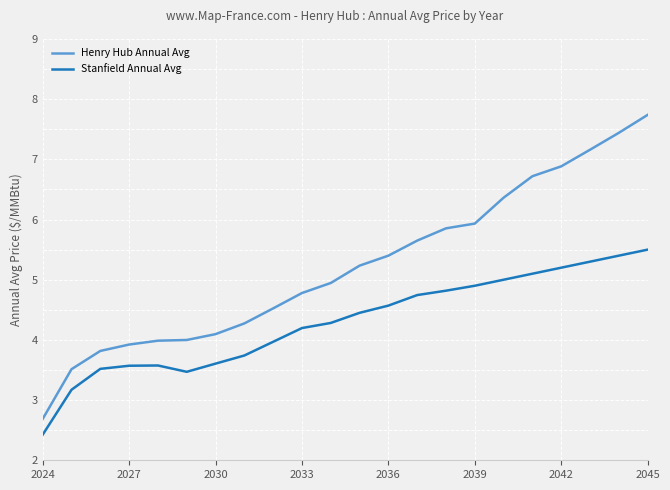

What is the maximum value shown in the chart?

7.7